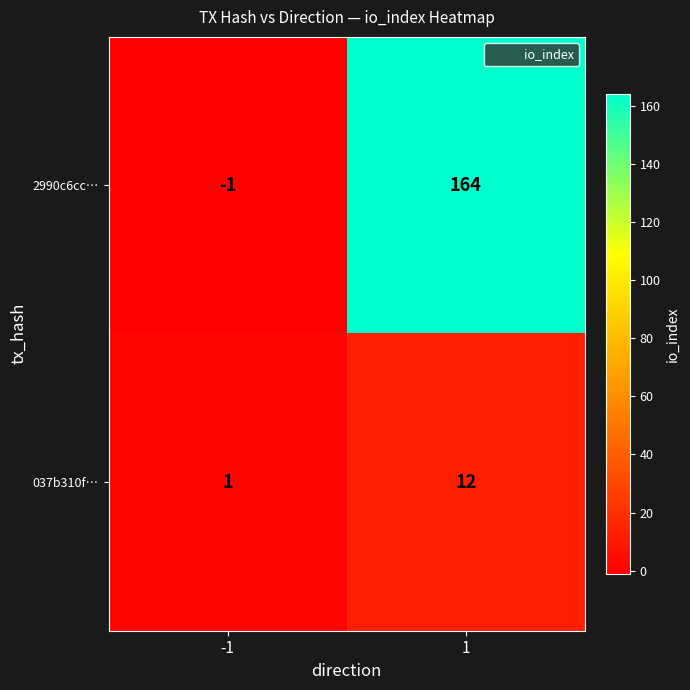

At how many categories does at least one series exceed 117?

1